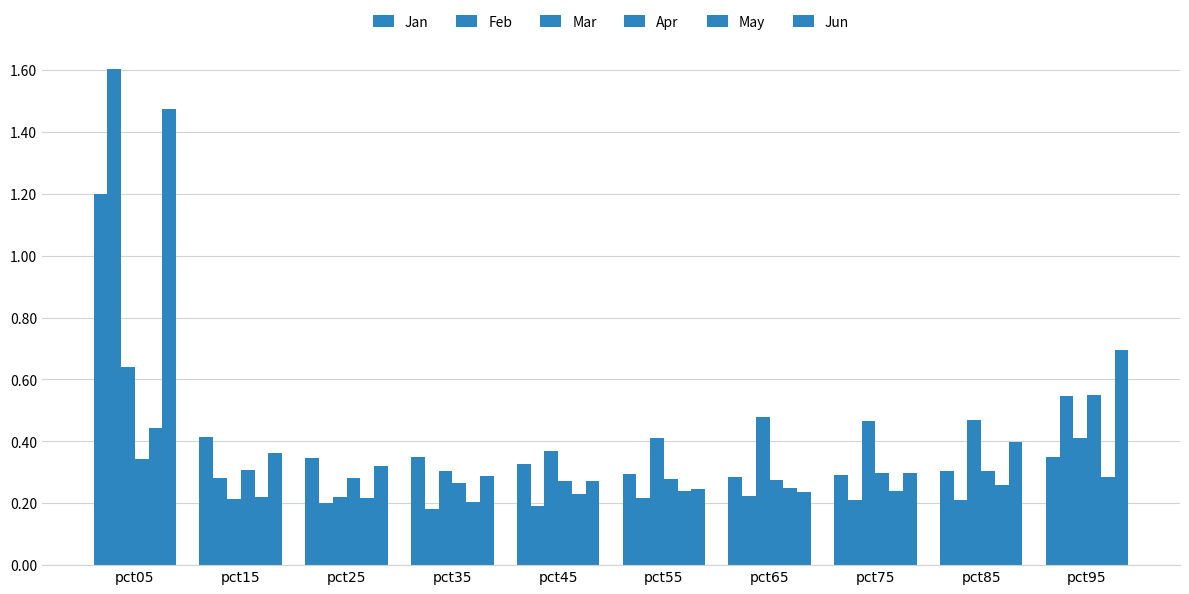

At which label is Jun closest to 0?

pct65